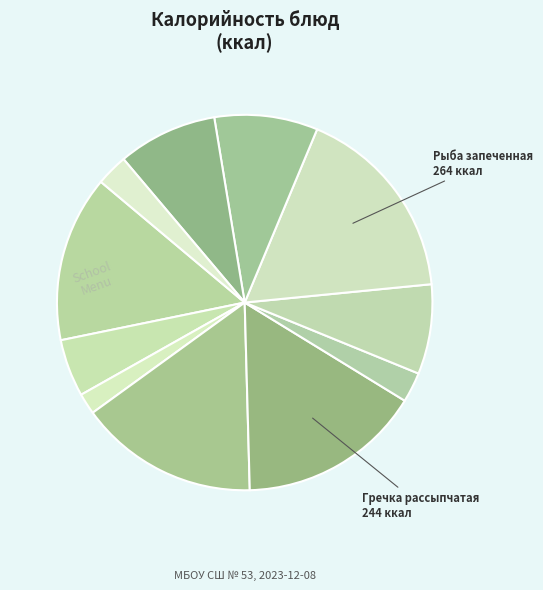

Count the number of slices in the pie.

11